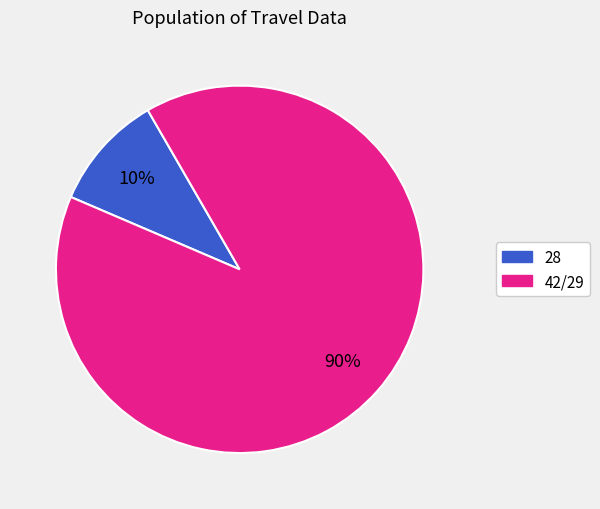

To the nearest percent, what is the average slice percentage?

50%